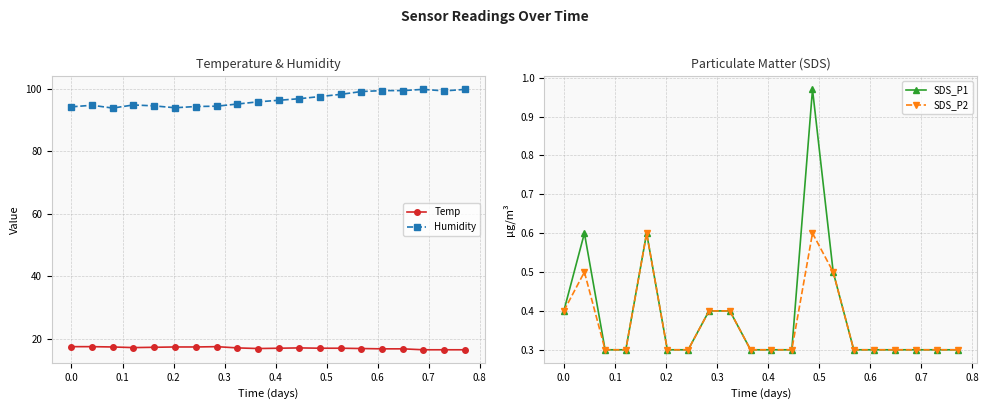

True or false: Humidity and Temp intersect in this chart.

False